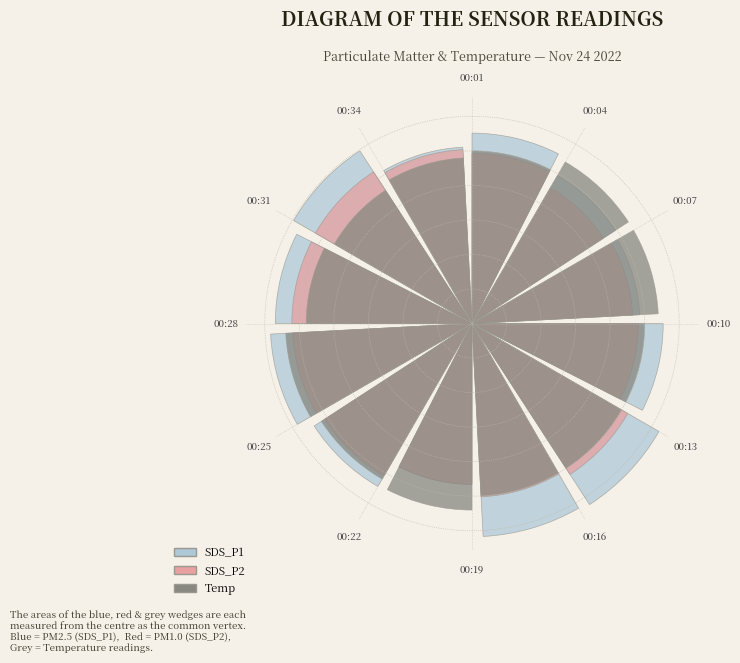

What is the largest slice in the pie chart?

00:13